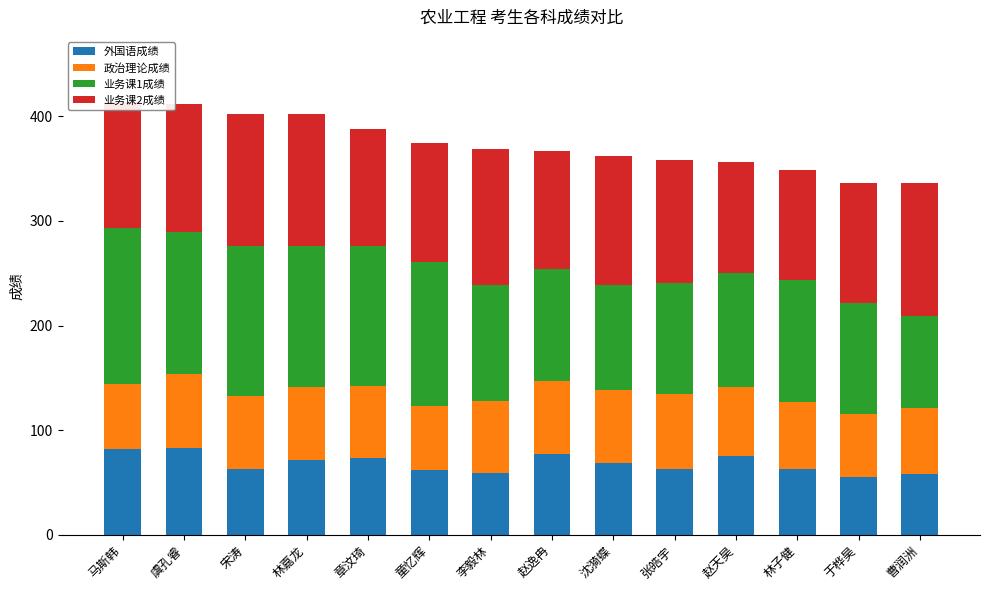

Is it true that 外国语成绩 equals 107 at 沈漪蝶?

False